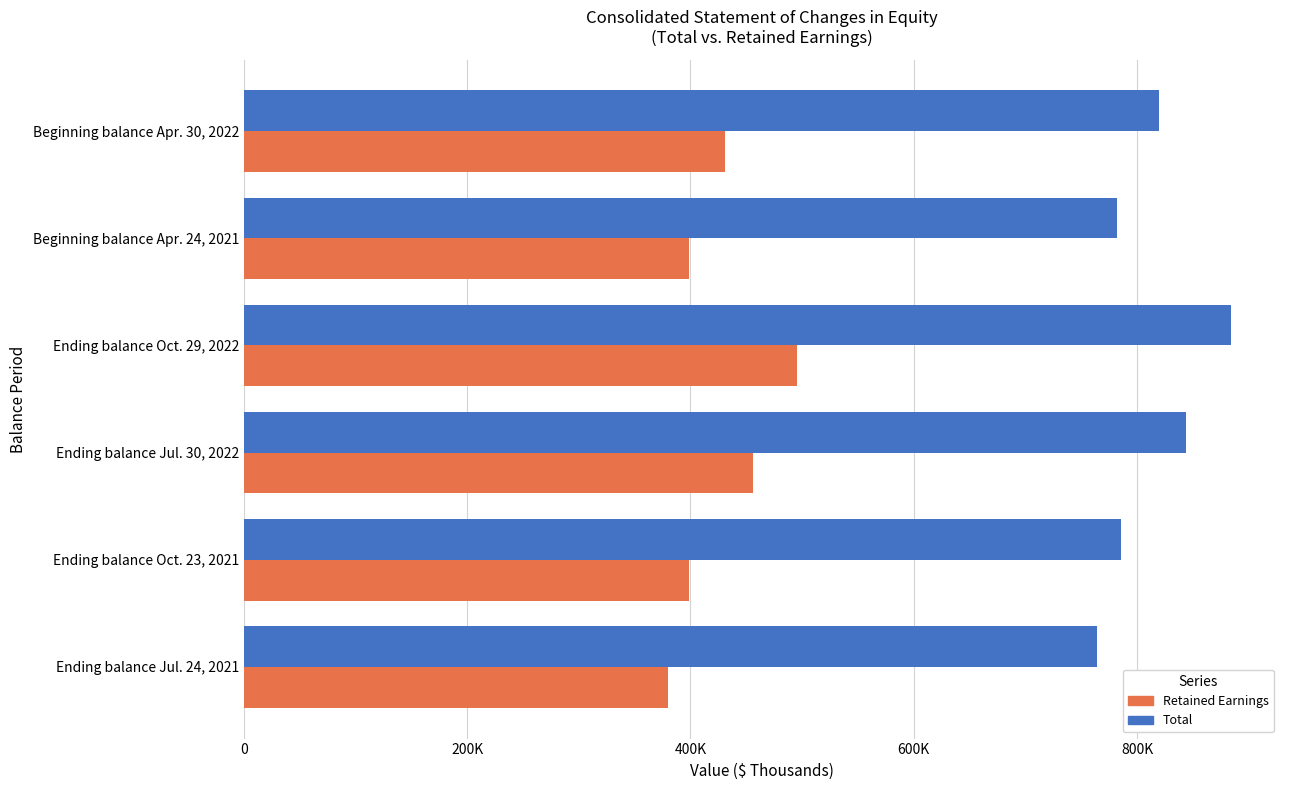

What are all the series names shown in the legend?

Retained Earnings, Total